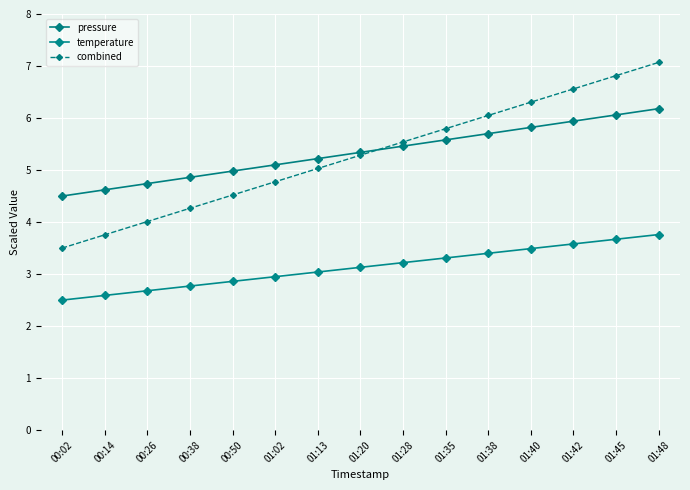

Reading right to left, list all the values displayed in this chart.

pressure: 6.2	6.1	5.9	5.8	5.7	5.6	5.5	5.3	5.2	5.1	5.0	4.9	4.7	4.6	4.5
temperature: 3.8	3.7	3.6	3.5	3.4	3.3	3.2	3.1	3.0	3.0	2.9	2.8	2.7	2.6	2.5
combined: 7.1	6.8	6.6	6.3	6.0	5.8	5.5	5.3	5.0	4.8	4.5	4.3	4.0	3.8	3.5